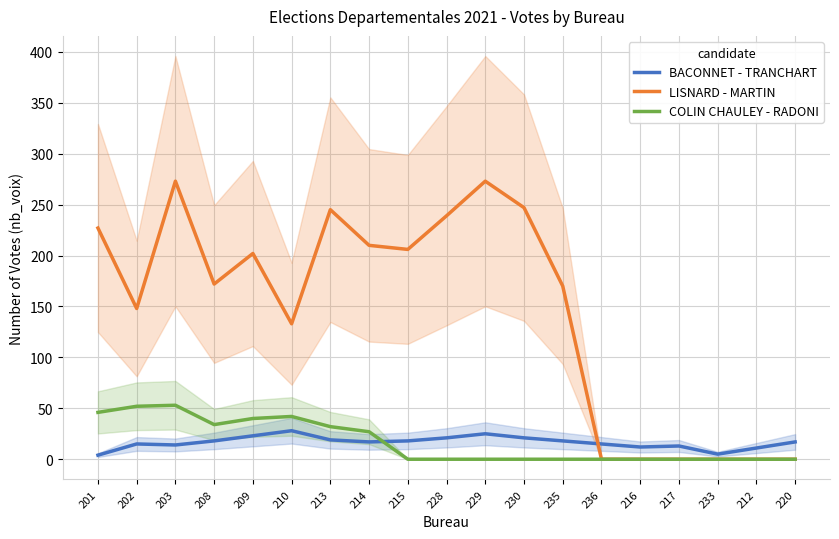

Where is the first local maximum for COLIN CHAULEY - RADONI?

203